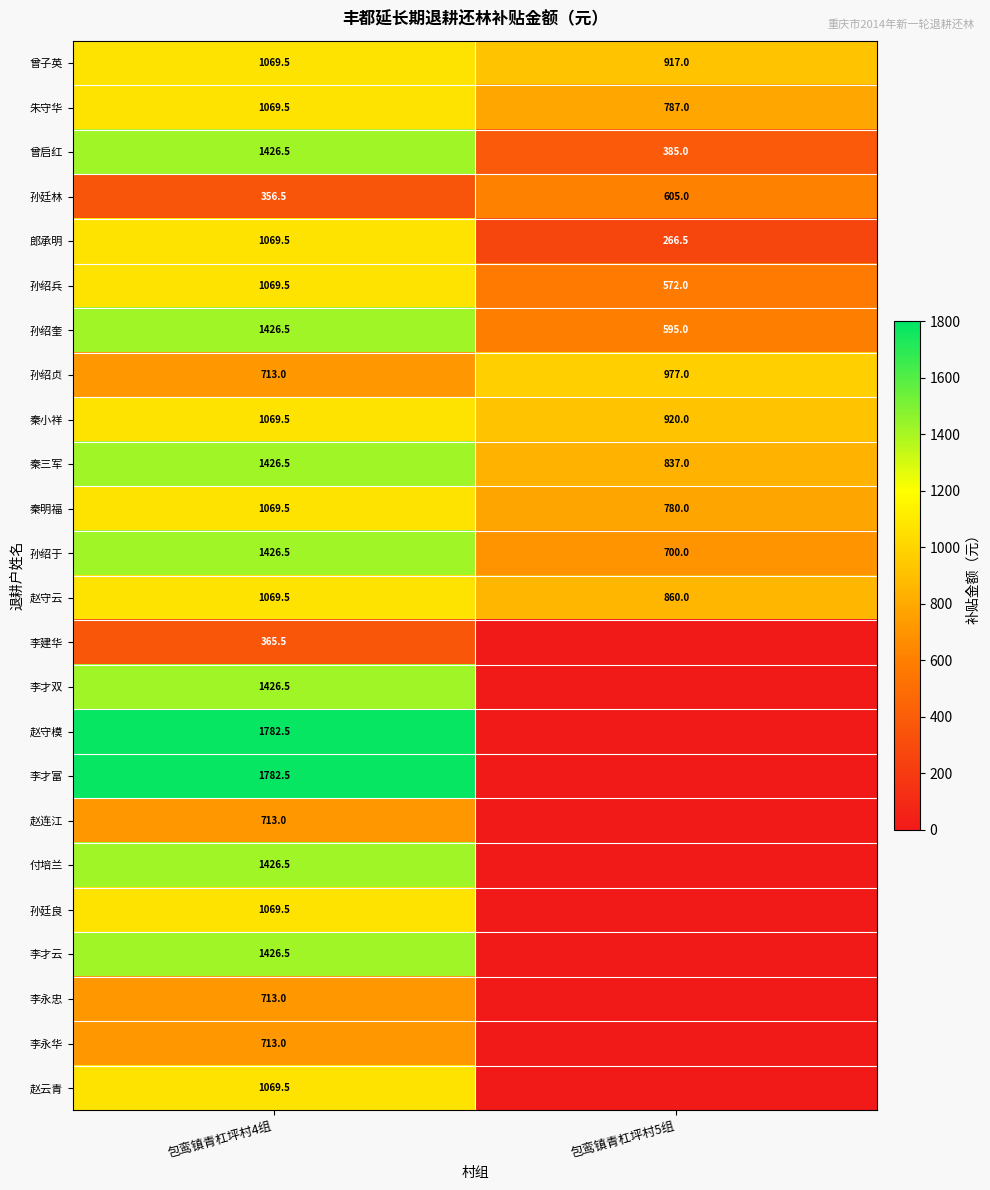

What value does the 孙廷林 series have at 包鸾镇青杠坪村5组?

605.0